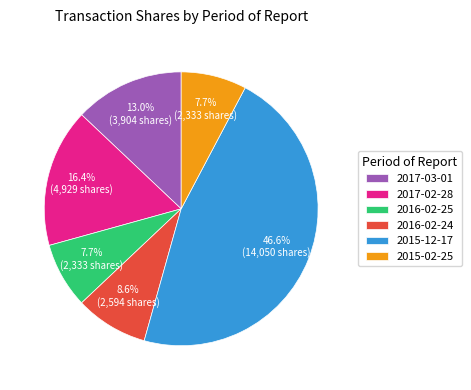

How many segments does this pie chart have?

6